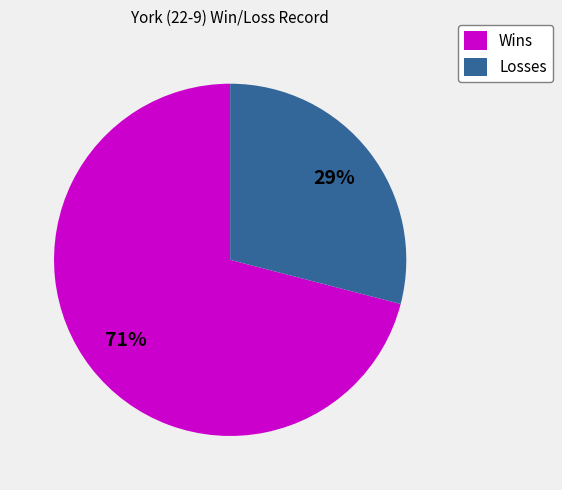

What is the smallest slice in the pie chart?

Losses